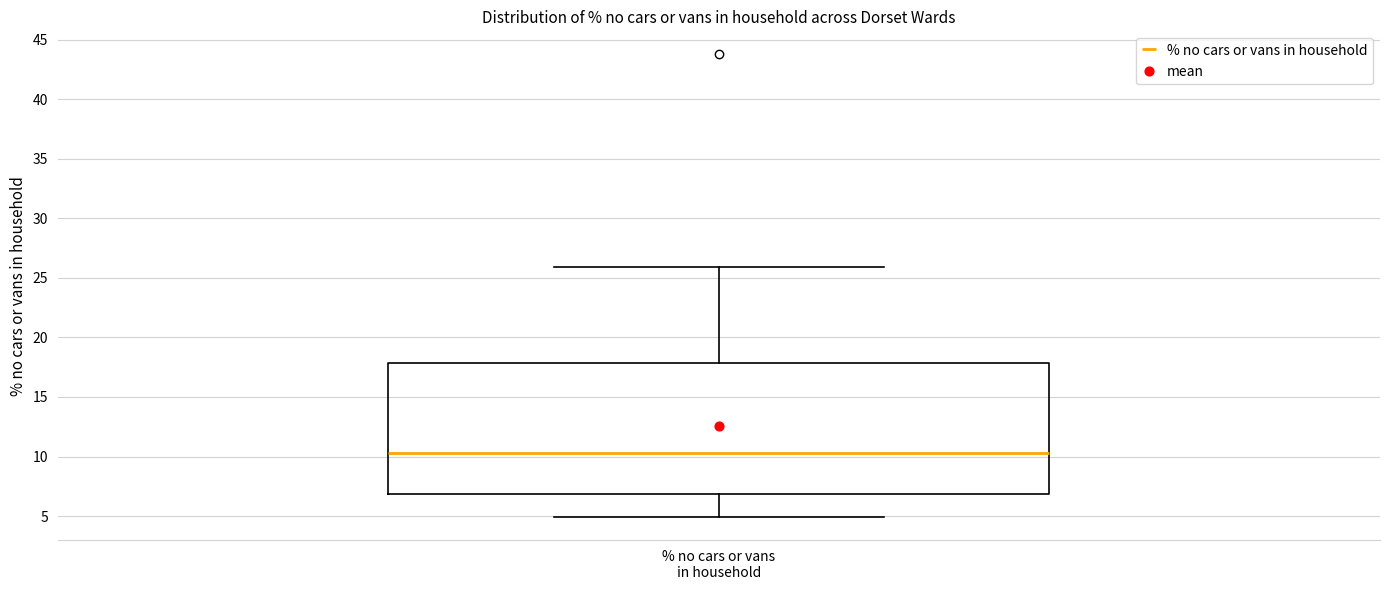

Where is the lower edge of the box for % no cars or vans in household on the y-axis? The values are not printed on the chart, so give them approximately, as read against the axis.

7.0